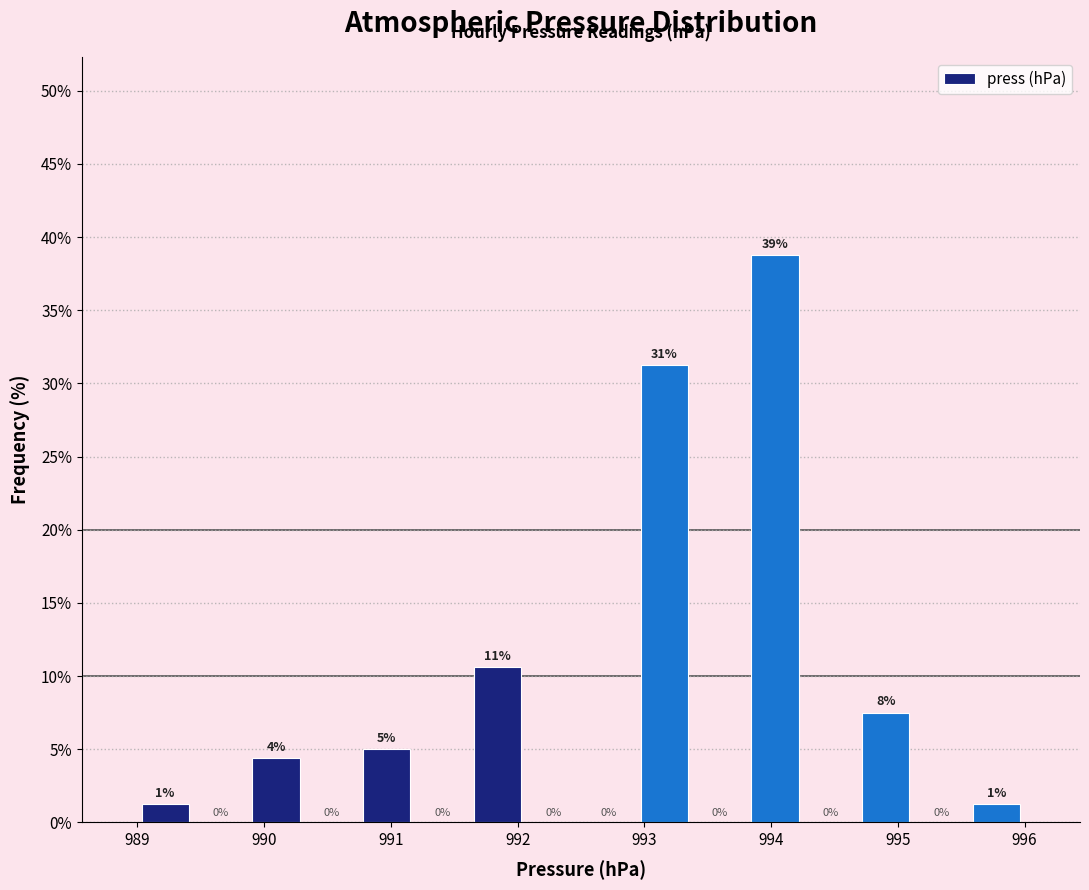

Over which range of the x-axis is the bar tallest?

993.8 to 994.3